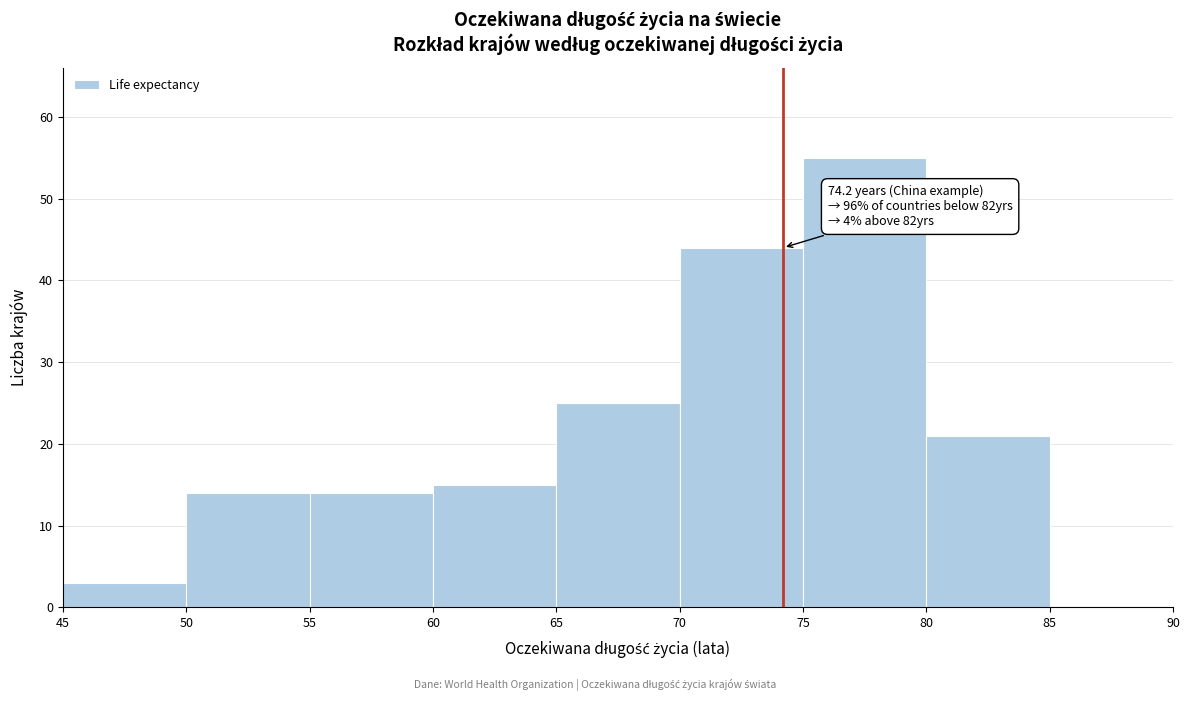

Which range on the x-axis has the tallest bar?

75 to 80